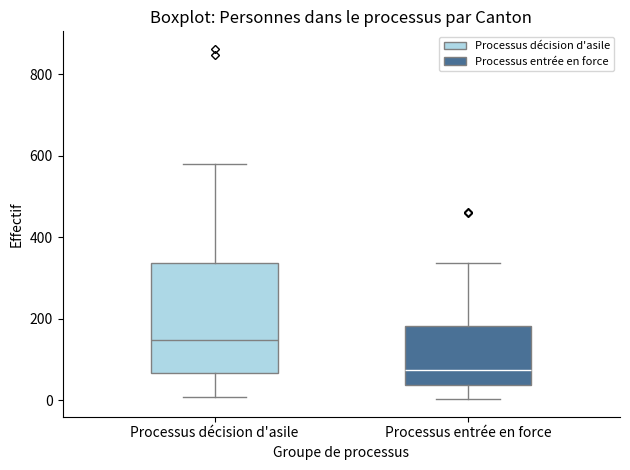

Where does the median line of the box for Processus entrée en force sit on the y-axis? The values are not printed on the chart, so give them approximately, as read against the axis.

80